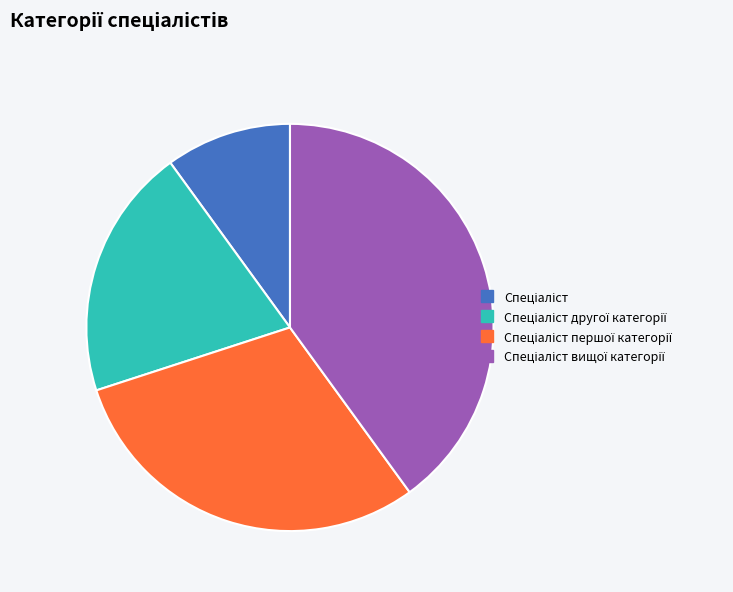

Is there any slice that represents more than half of the pie?

No